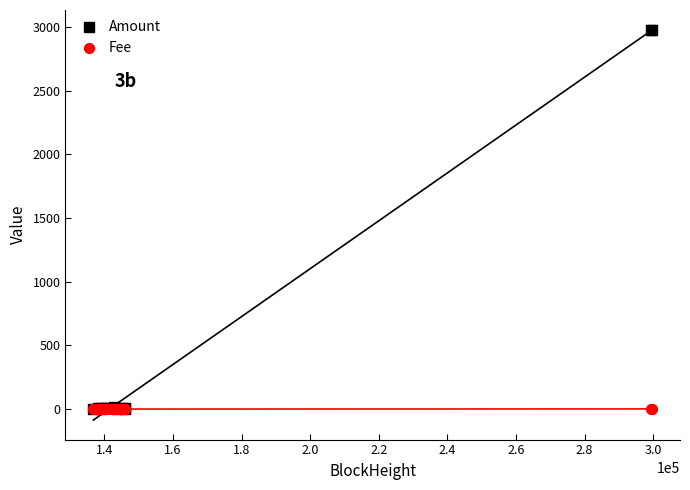

Which series reaches the maximum Y coordinate?

Amount